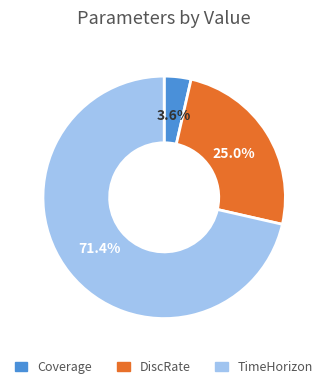

To the nearest percent, what is the difference between the largest and smallest slice percentages?

68%